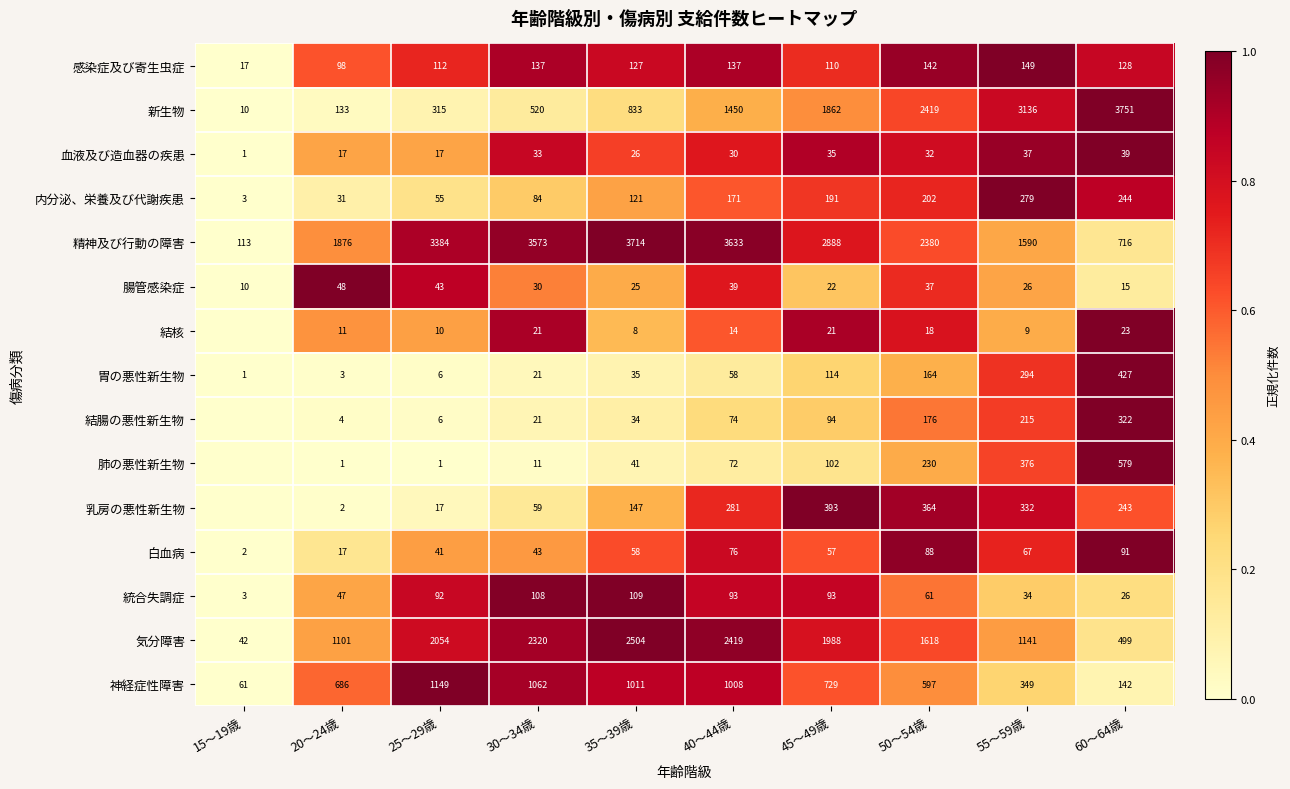

Which series changed the most between 20～24歳 and 35～39歳?

精神及び行動の障害